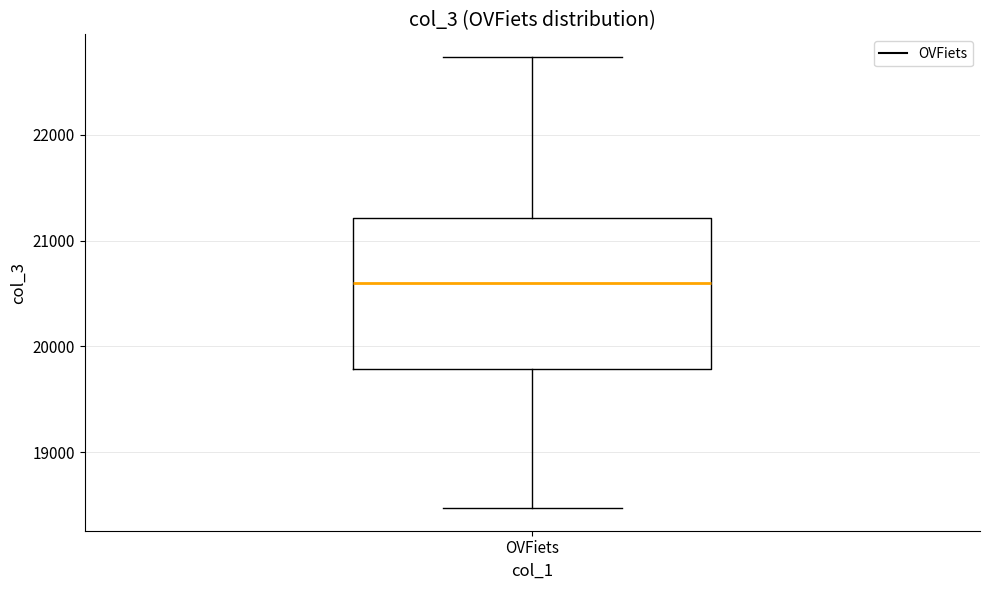

Where is the upper edge of the box for OVFiets on the y-axis? The values are not printed on the chart, so give them approximately, as read against the axis.

21200